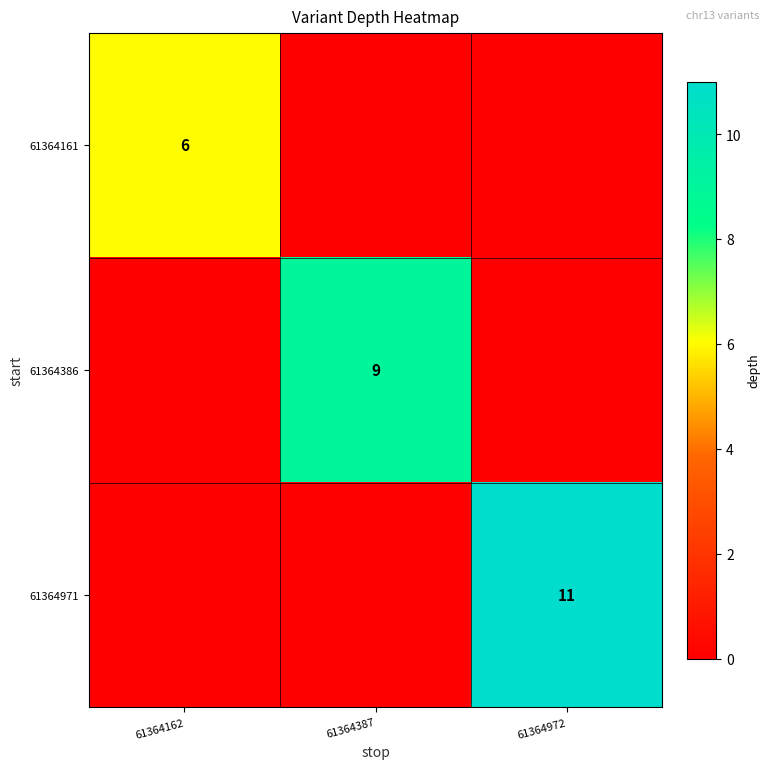

Which category has the highest value in the 61364161 series?

61364162